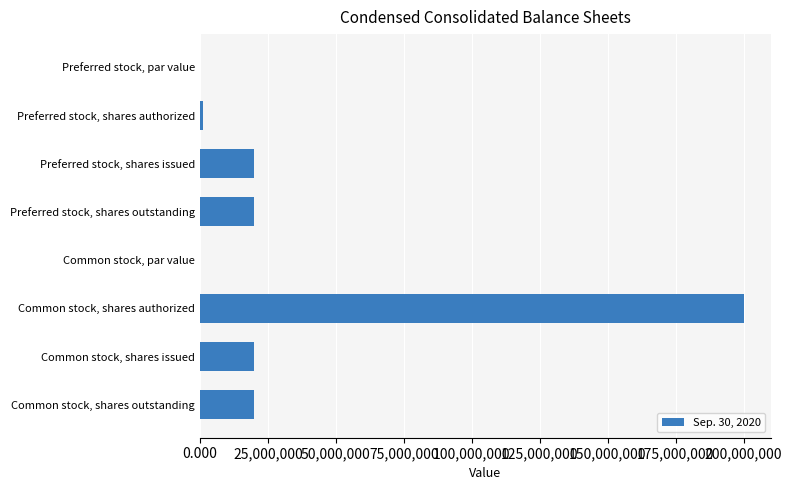

The value at Common stock, shares authorized is 200000000.0. True or false?

True